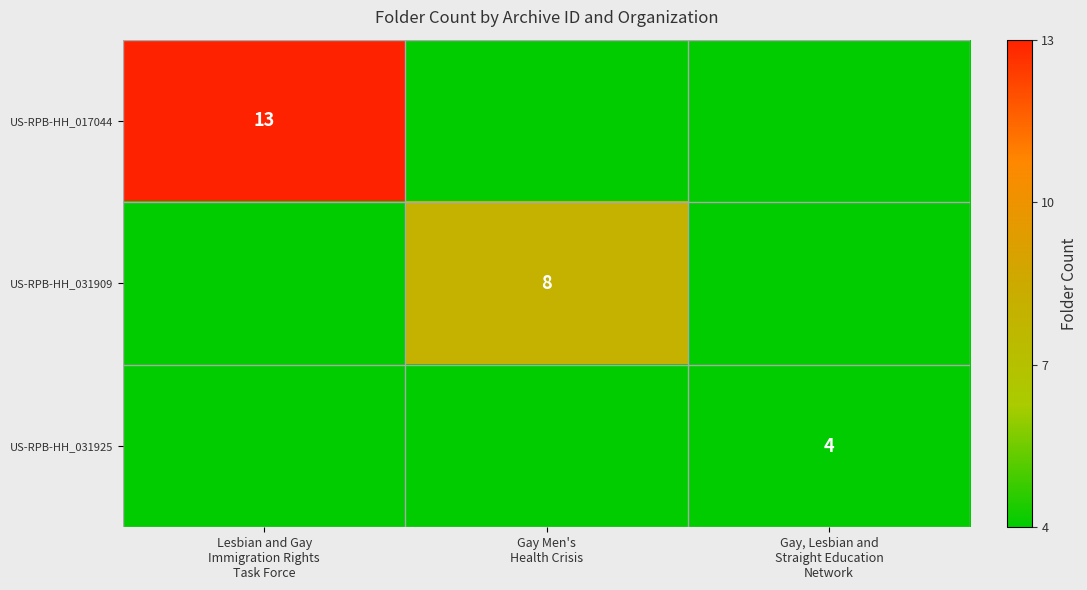

Count the number of data series in this chart.

3